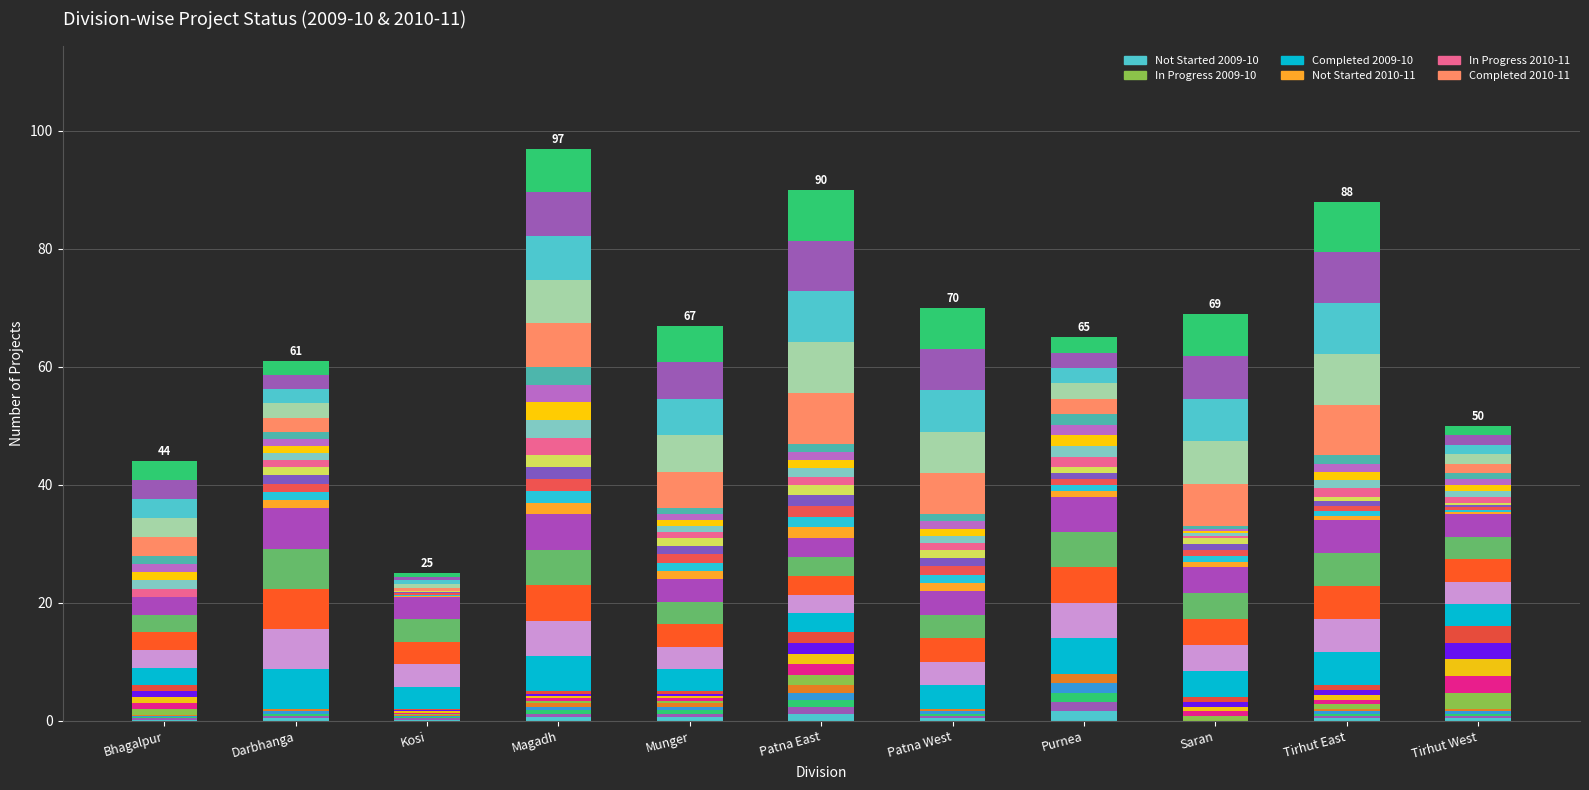

Reading right to left, transcribe all the data shown in this chart.

Not Started 2009-10: Tirhut West=0.4	Tirhut East=0.4	Saran=0.0	Purnea=1.6	Patna West=0.4	Patna East=1.2	Munger=0.6	Magadh=0.6	Kosi=0.2	Darbhanga=0.4	Bhagalpur=0.2
In Progress 2009-10: Tirhut West=2.8	Tirhut East=0.8	Saran=0.8	Purnea=0.0	Patna West=0.0	Patna East=1.8	Munger=0.4	Magadh=0.4	Kosi=0.2	Darbhanga=0.0	Bhagalpur=1.0
Completed 2009-10: Tirhut West=3.8	Tirhut East=5.6	Saran=4.4	Purnea=6.0	Patna West=4.0	Patna East=3.2	Munger=3.8	Magadh=6.0	Kosi=3.8	Darbhanga=6.8	Bhagalpur=3.0
Not Started 2010-11: Tirhut West=0.4	Tirhut East=0.8	Saran=1.0	Purnea=1.0	Patna West=1.4	Patna East=1.8	Munger=1.4	Magadh=2.0	Kosi=0.2	Darbhanga=1.4	Bhagalpur=0.0
In Progress 2010-11: Tirhut West=1.0	Tirhut East=1.4	Saran=0.4	Purnea=1.8	Patna West=1.2	Patna East=1.4	Munger=1.0	Magadh=3.0	Kosi=0.0	Darbhanga=1.2	Bhagalpur=1.4
Completed 2010-11: Tirhut West=1.6	Tirhut East=8.6	Saran=7.2	Purnea=2.6	Patna West=7.0	Patna East=8.6	Munger=6.2	Magadh=7.4	Kosi=0.6	Darbhanga=2.4	Bhagalpur=3.2